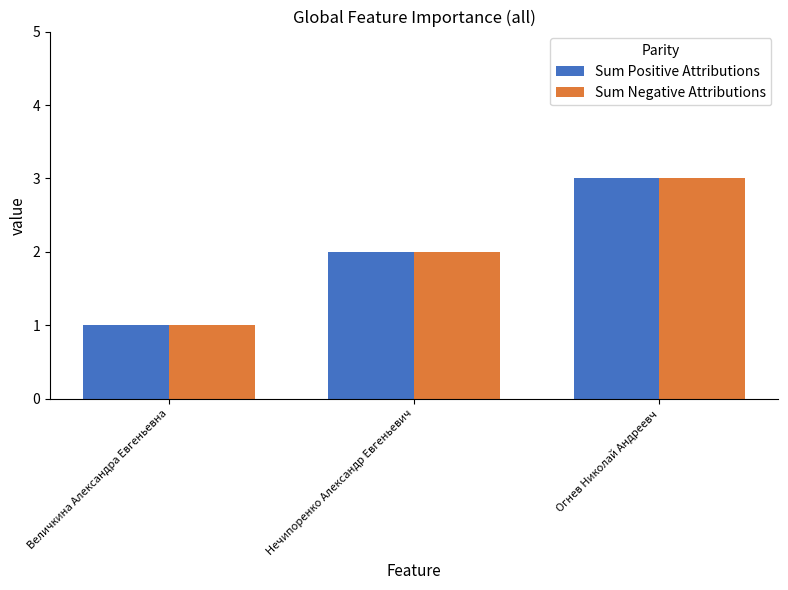

How many Sum Positive Attributions values are between 1 and 3?

3